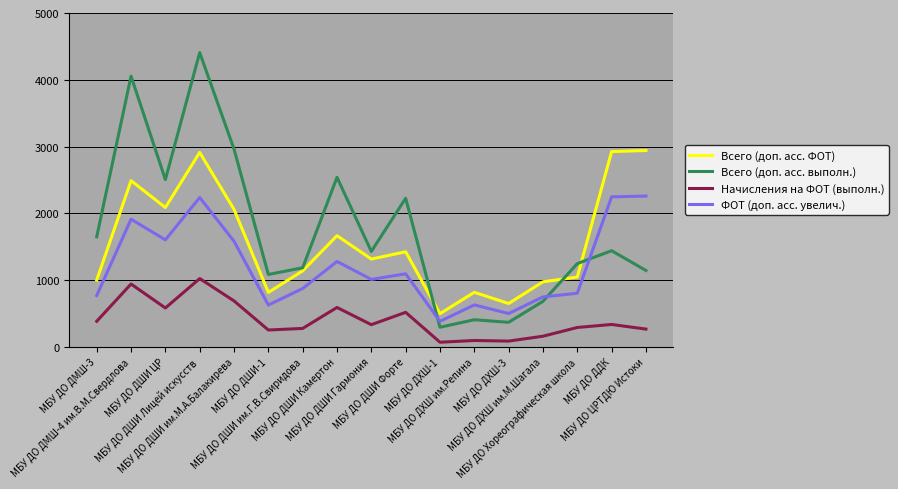

What value does the Всего (доп. асс. выполн.) series have at МБУ ДО ДХШ им.Репина, to the nearest 100?

400